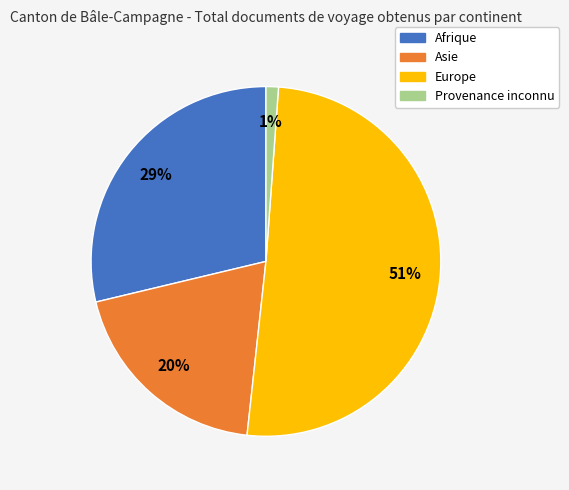

The Asie slice represents 11% of the pie. True or false?

False